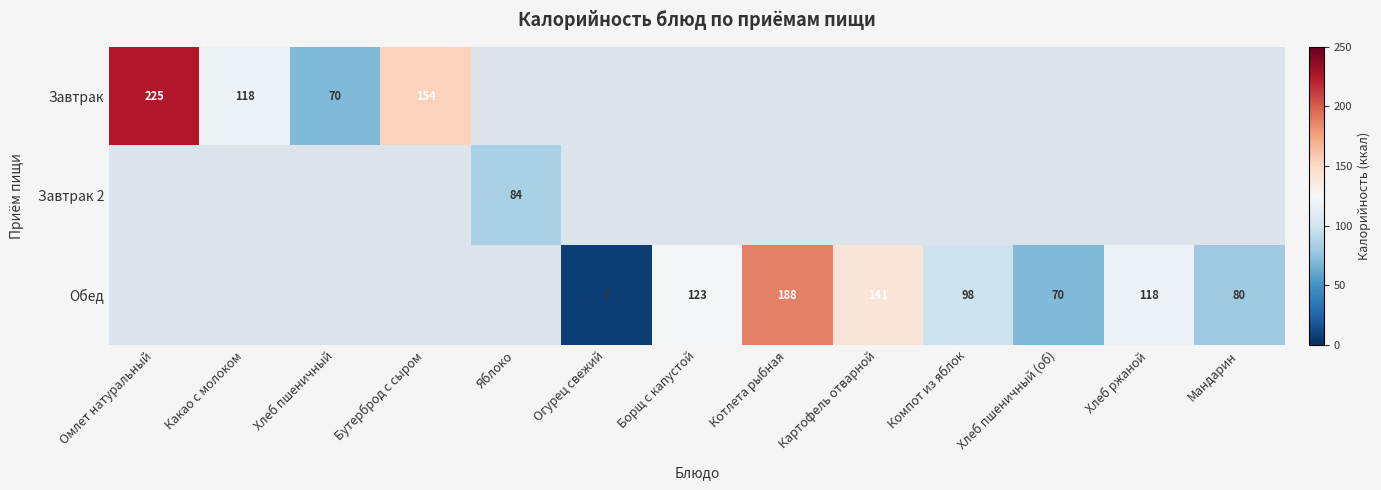

What is the difference between the Обед values at Компот из яблок and Мандарин?

18